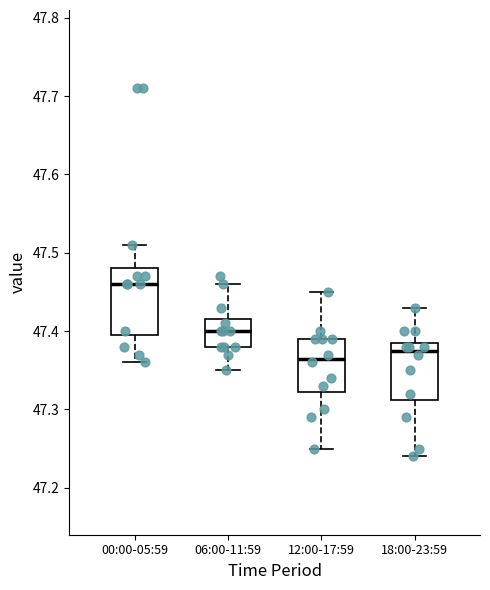

Reading left to right, transcribe this box plot: for each box, give where its median line is, the range the box spans, and where its two whiskers end, as read against the y-axis. The values are not printed on the chart, so give them approximately, as read against the axis.

00:00-05:59: median 47.46, box 47.40 to 47.48, whiskers 47.36 to 47.51
06:00-11:59: median 47.40, box 47.38 to 47.42, whiskers 47.35 to 47.46
12:00-17:59: median 47.37, box 47.32 to 47.39, whiskers 47.25 to 47.45
18:00-23:59: median 47.38, box 47.31 to 47.39, whiskers 47.24 to 47.43